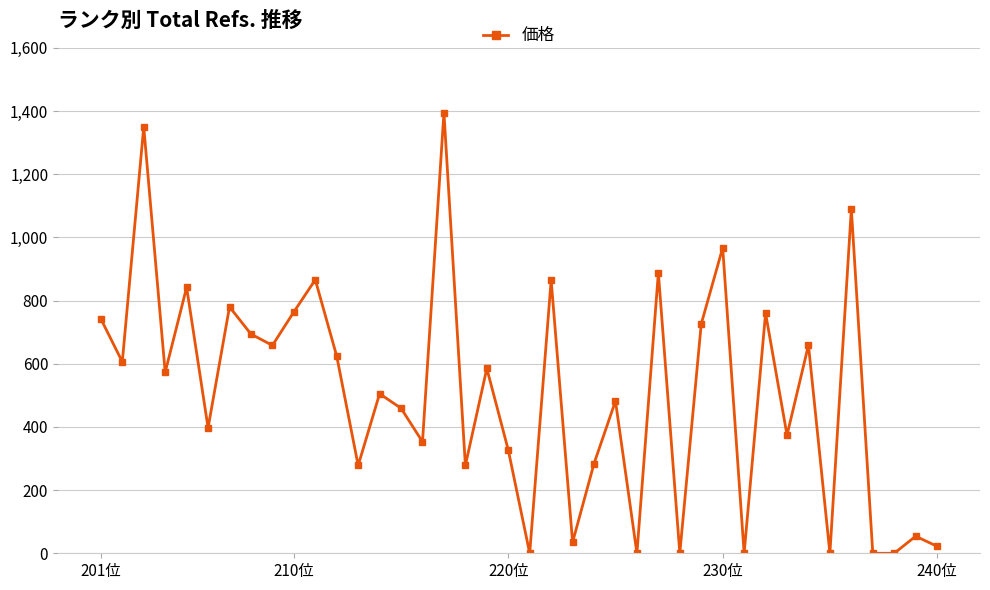

How many data points are less than 573?

20